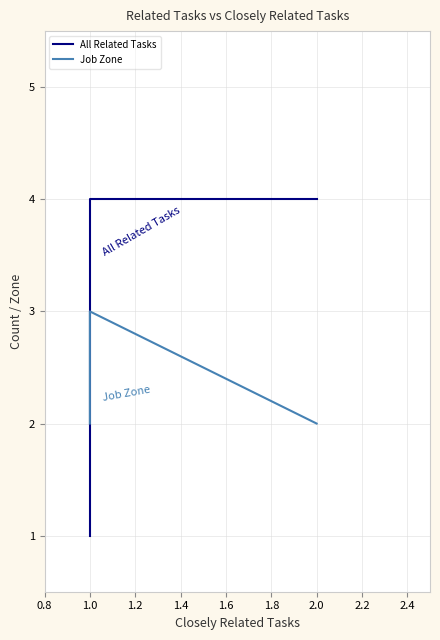

At 2.0, list the series in order from largest to smallest.

All Related Tasks, Job Zone